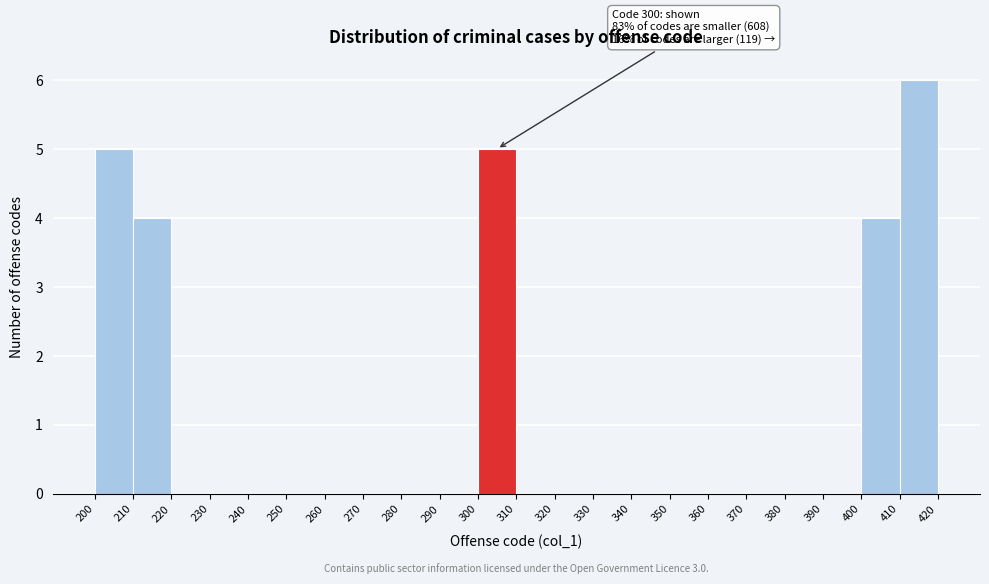

Over which range of the x-axis is the bar tallest?

410 to 420